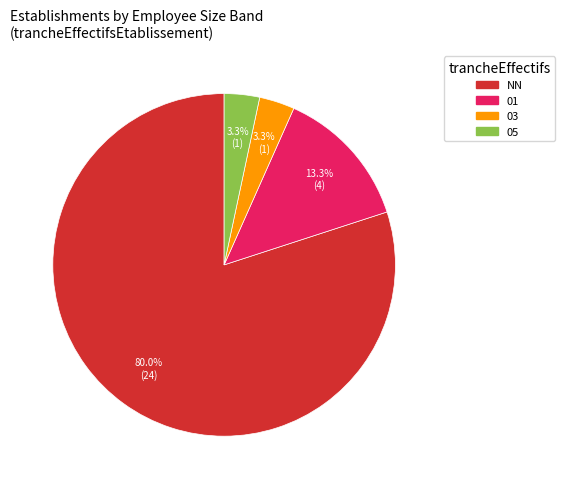

Do 05 and NN together represent more than half of the pie?

Yes